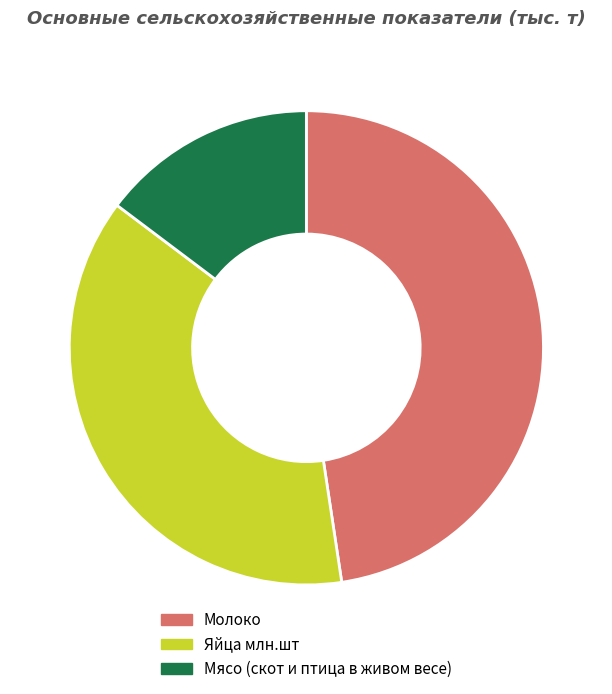

How many slices are in this pie chart?

3